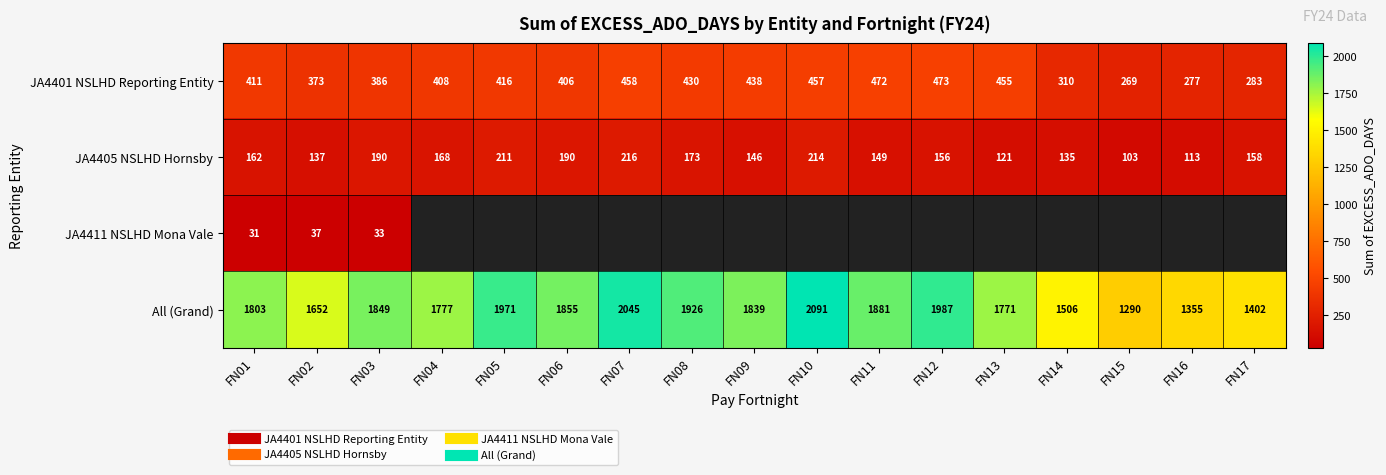

What is the minimum value for JA4405 NSLHD Hornsby?

103.0